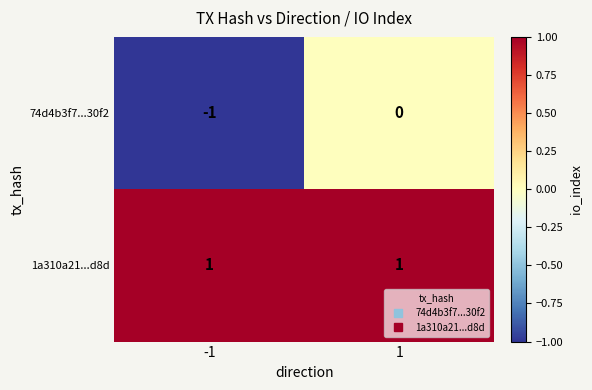

Reading left to right, list all the values displayed in this chart.

74d4b3f7...30f2: -1	0
1a310a21...d8d: 1	1